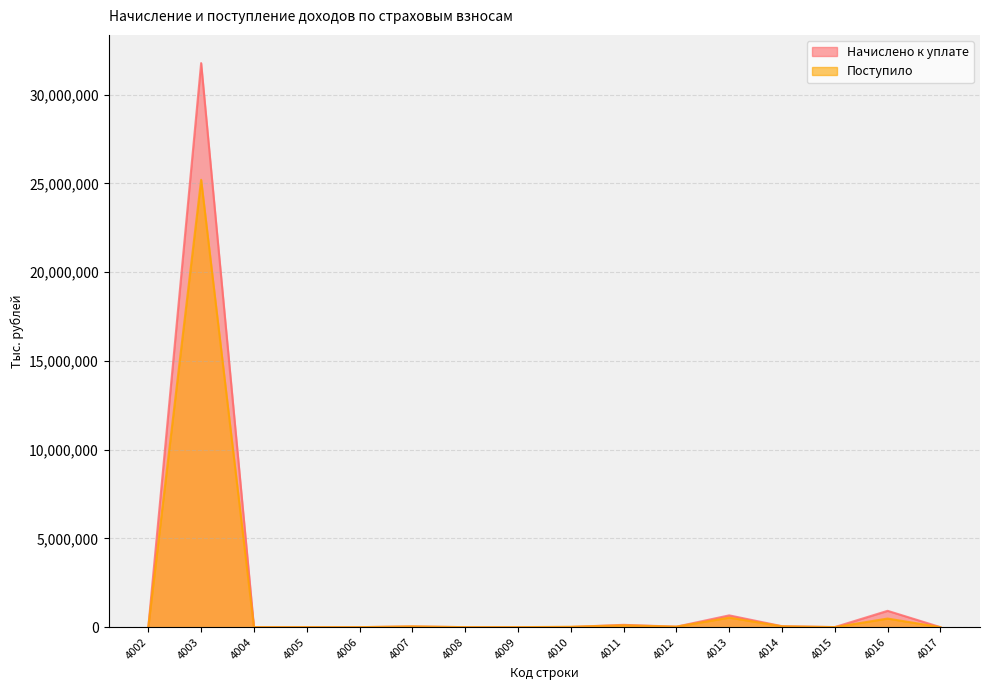

How many lines are shown in the chart?

2